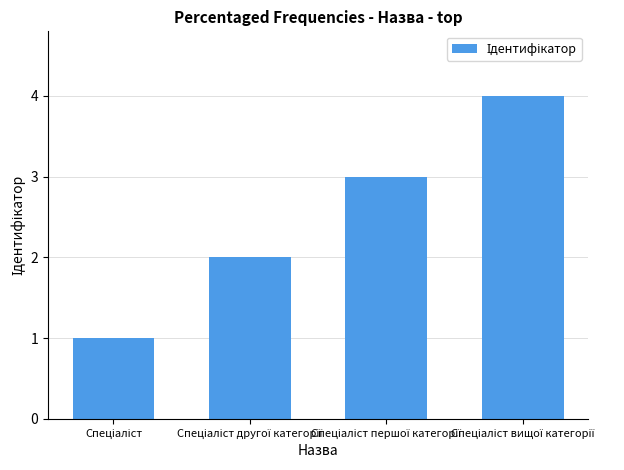

What is the difference between the maximum and minimum values?

3